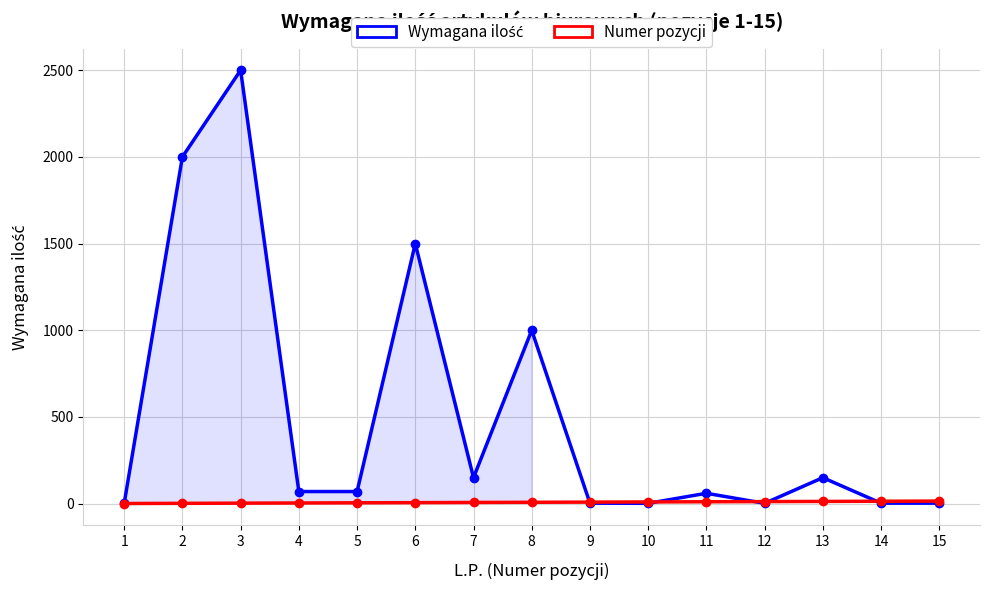

Reading left to right, extract all data points from this chart.

Wymagana ilość: 1=2	2=2000	3=2500	4=70	5=70	6=1500	7=150	8=1000	9=3	10=2	11=60	12=2	13=150	14=3	15=3
Numer pozycji: 1=1	2=2	3=3	4=4	5=5	6=6	7=7	8=8	9=9	10=10	11=11	12=12	13=13	14=14	15=15